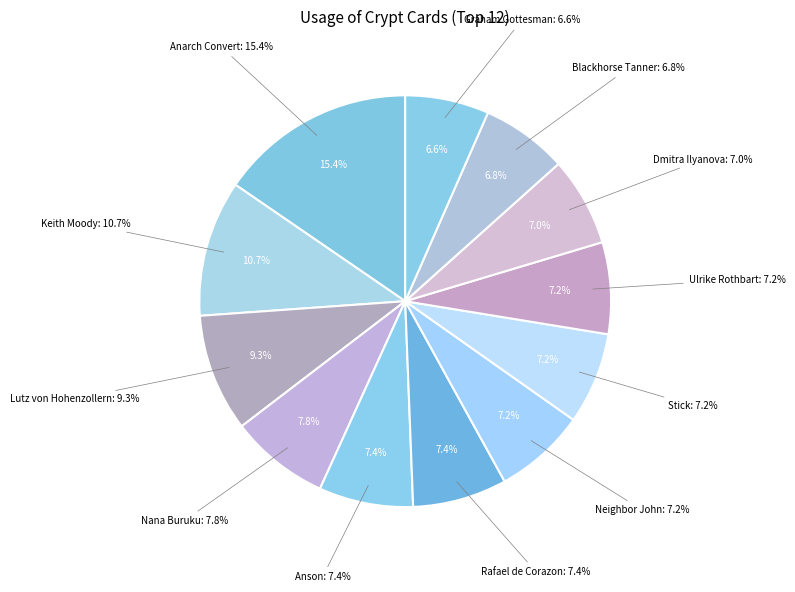

How many slices are in this pie chart?

12